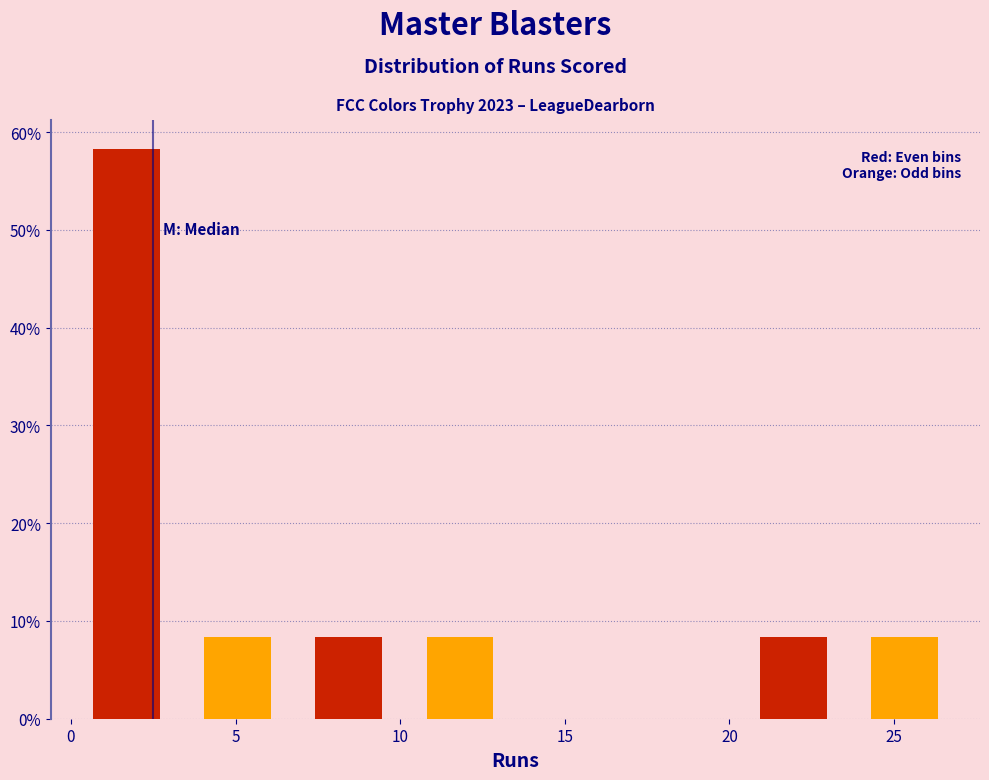

Reading left to right, list every bar in this chart as the range it spans on the x-axis followed by its height. Neither the bar edges nor the heights are printed on the chart, so give them approximately, as read against the axes.

0.0 to 3.5: 58
3.5 to 7.0: 8
7.0 to 10.0: 8
10.0 to 13.5: 8
13.5 to 17.0: 0
17.0 to 20.5: 0
20.5 to 23.5: 8
23.5 to 27.0: 8